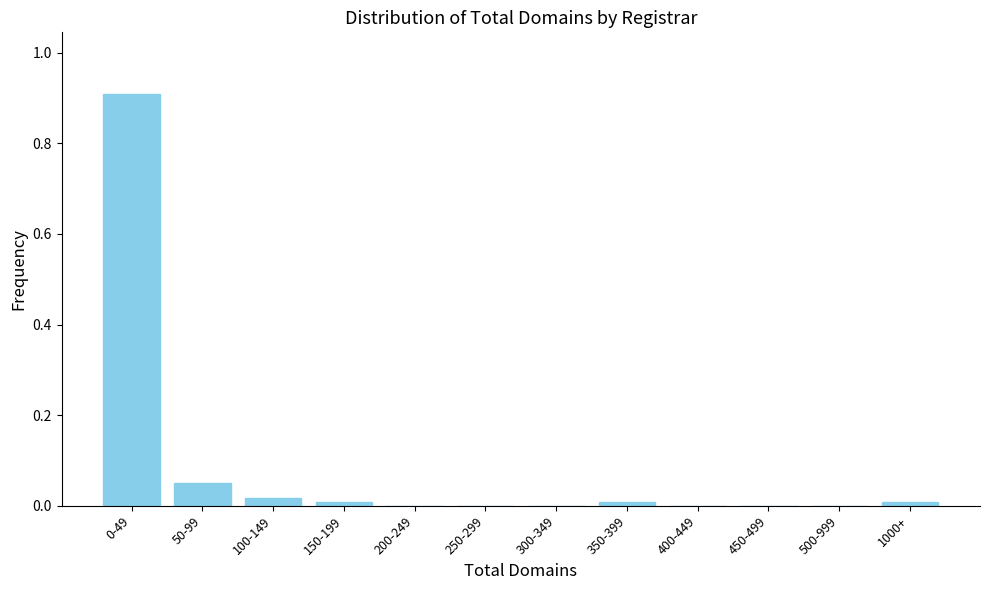

What is the sum of all values?

1.0